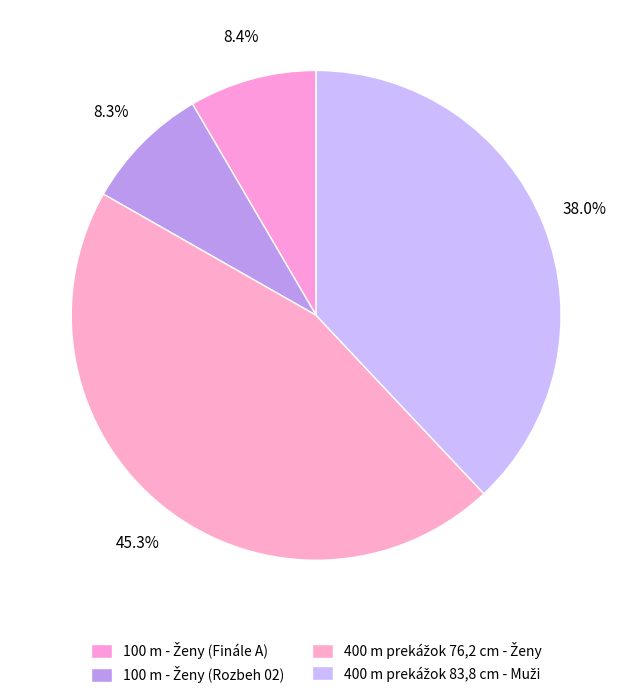

Does 400 m prekážok 76,2 cm - Ženy account for over 50% of the chart?

No